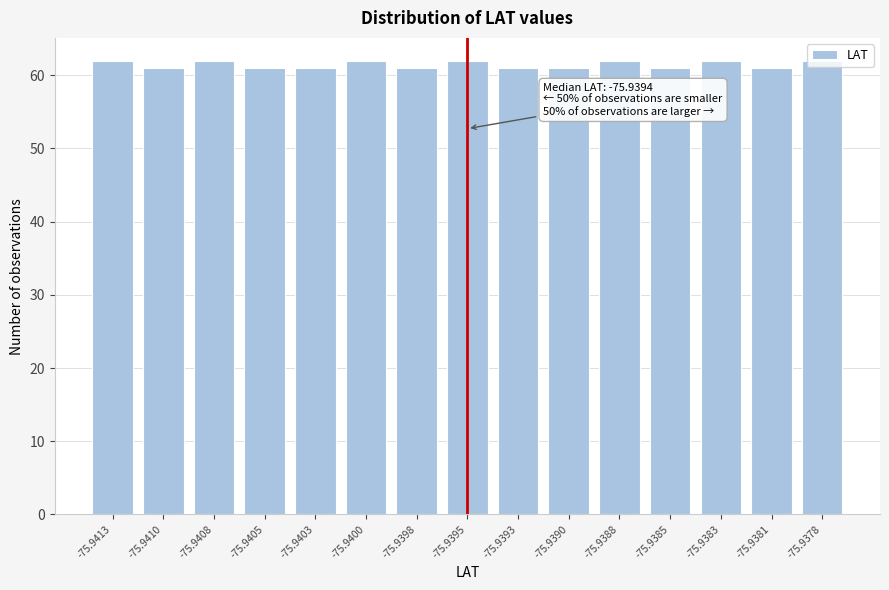

The value at -75.9388 is 103. True or false?

False